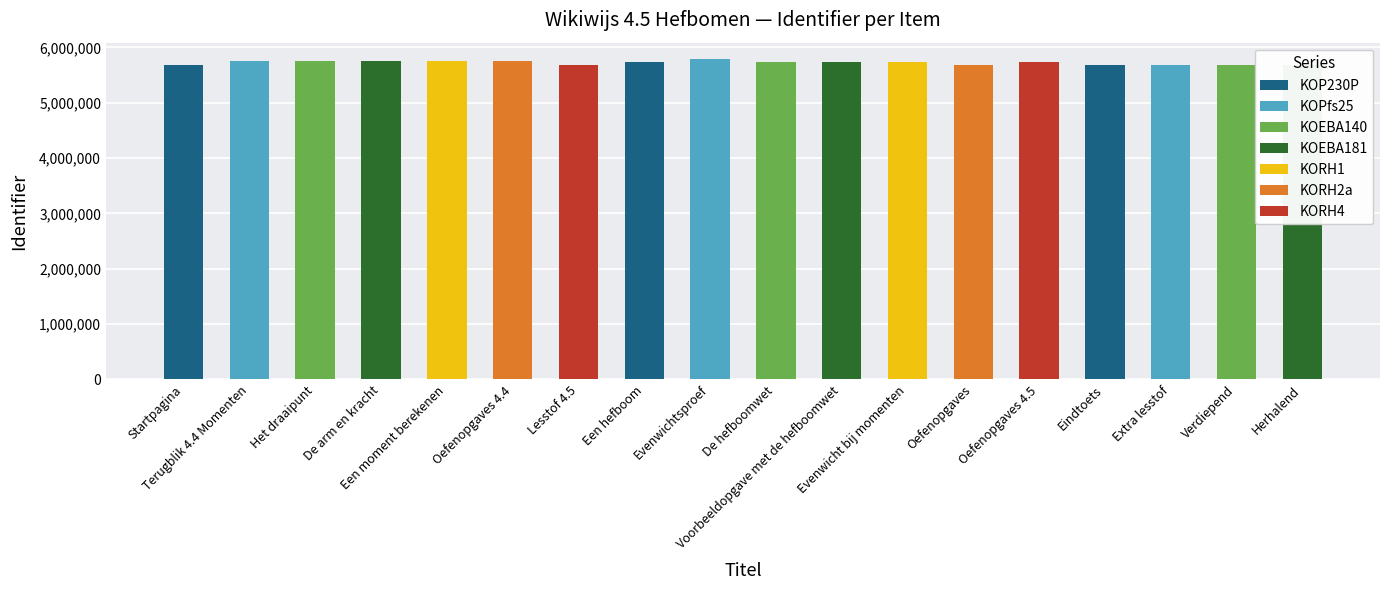

The value at Extra lesstof is 2198259. True or false?

False